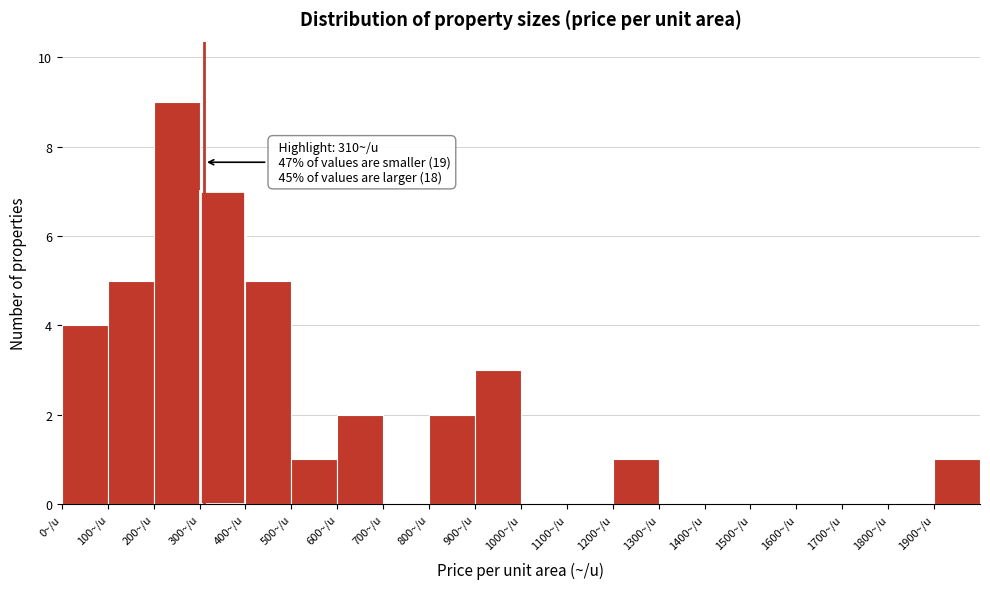

Over which range of the x-axis is the bar tallest?

200 to 300